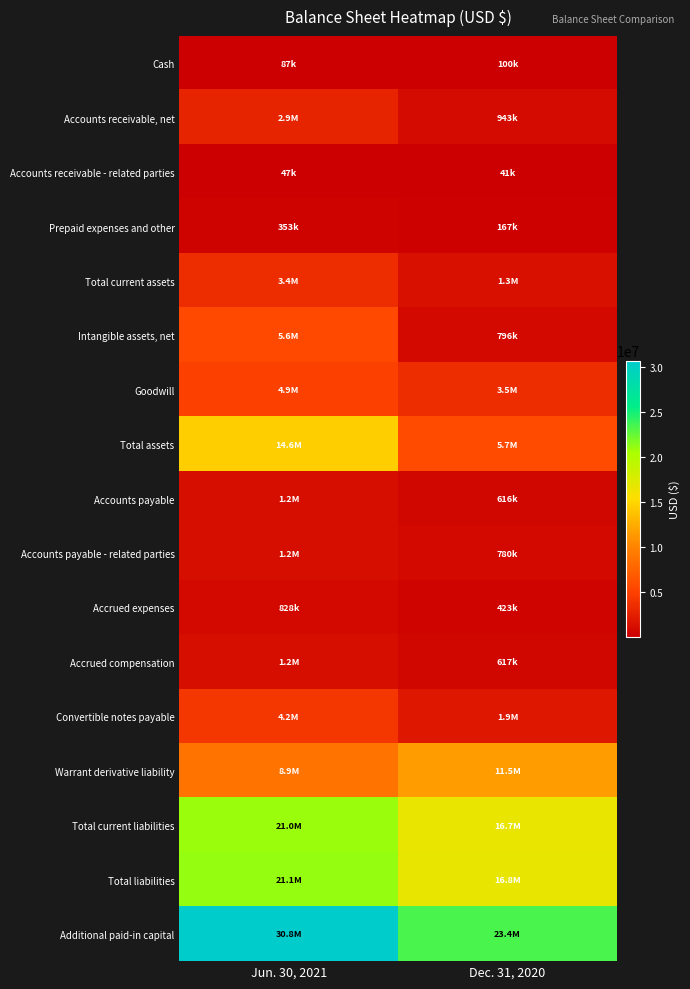

Which series has the largest total across all categories?

Additional paid-in capital